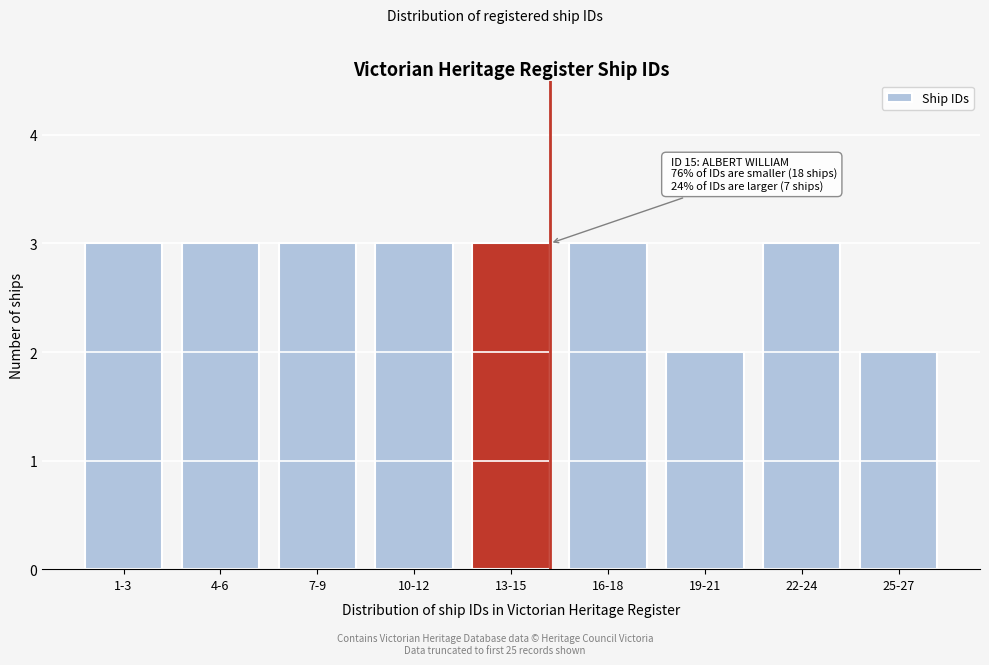

Reading left to right, extract all data points from this chart.

3	3	3	3	3	3	2	3	2